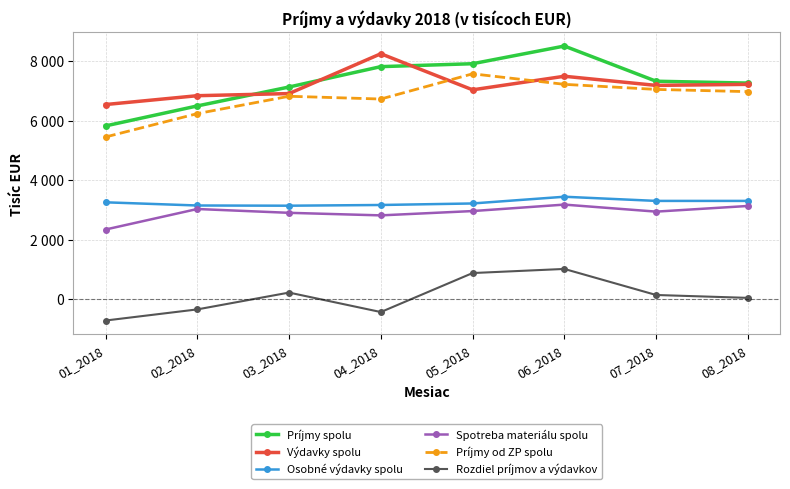

Is it true that Spotreba materiálu spolu equals 3176 at 06_2018?

True